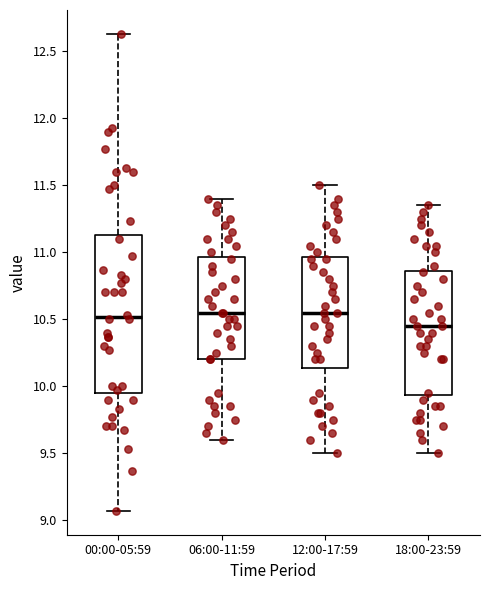

Reading left to right, read every box against the y-axis: the position of its median line, the range the box covers, and the ends of its whiskers. The values are not printed on the chart, so give them approximately, as read against the axis.

00:00-05:59: median 10.50, box 9.95 to 11.15, whiskers 9.05 to 12.65
06:00-11:59: median 10.55, box 10.20 to 10.95, whiskers 9.60 to 11.40
12:00-17:59: median 10.55, box 10.15 to 10.95, whiskers 9.50 to 11.50
18:00-23:59: median 10.45, box 9.95 to 10.85, whiskers 9.50 to 11.35